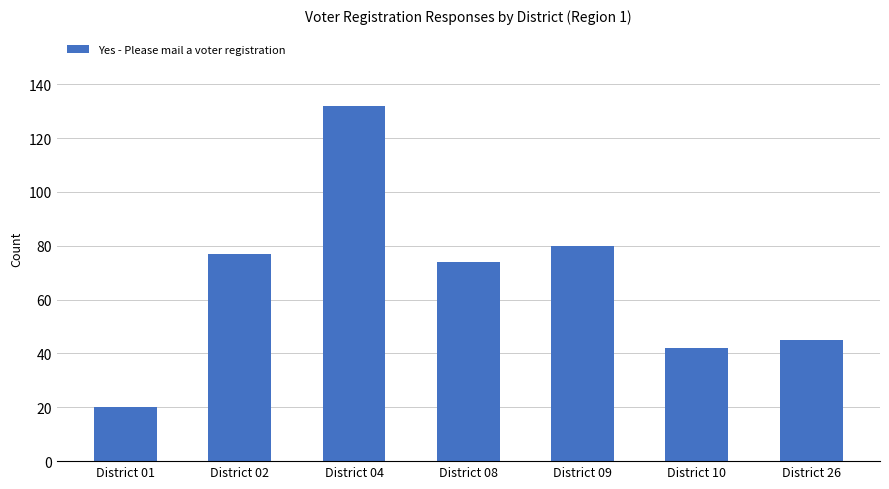

List the labels in order of value, largest first.

District 04, District 09, District 02, District 08, District 26, District 10, District 01